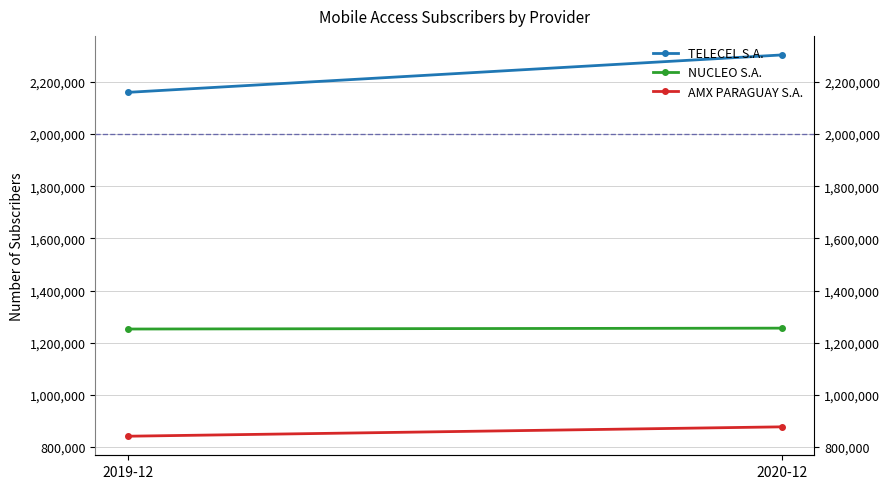

What is the difference between the maximum and minimum values in the NUCLEO S.A. series?

3406